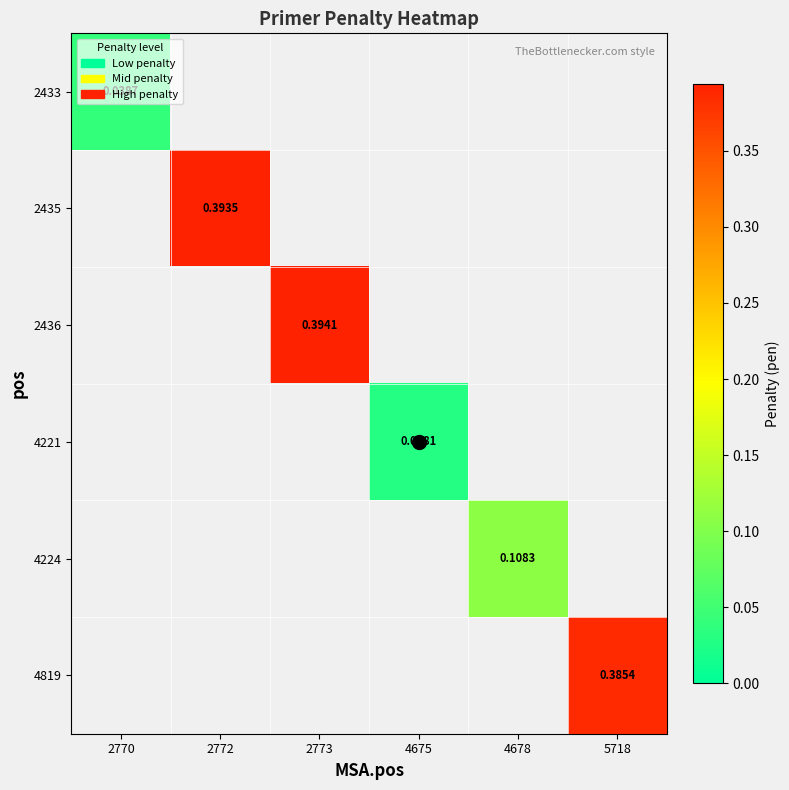

True or false: 4221 has a value of 0.0 at 4675.

True